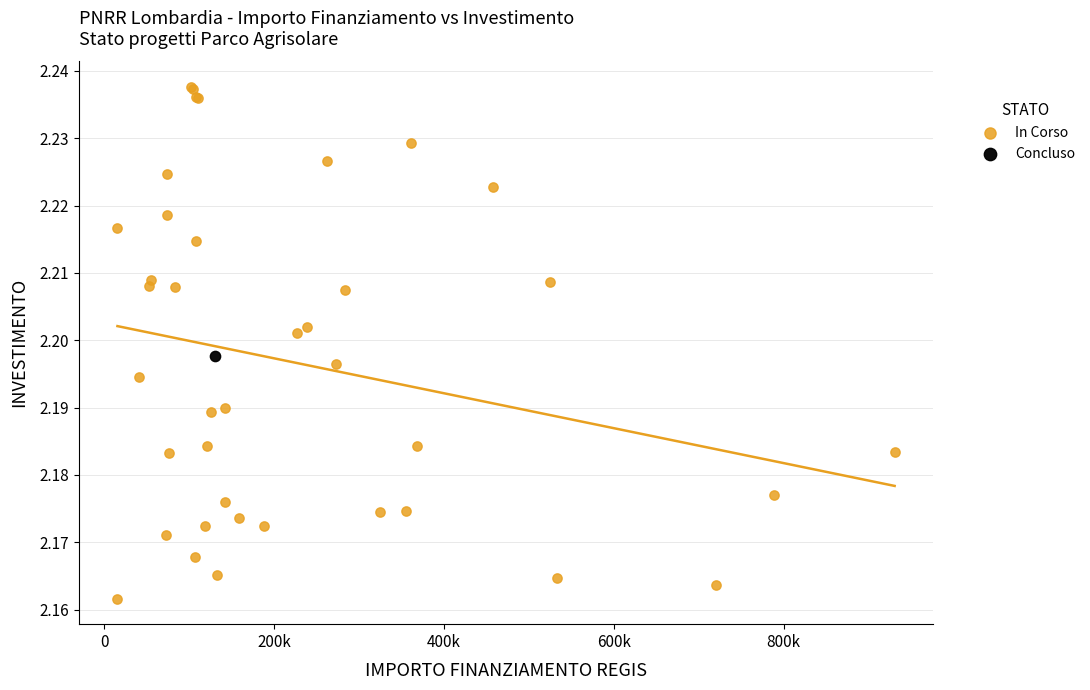

What are all the series names shown in the legend?

In Corso, Concluso